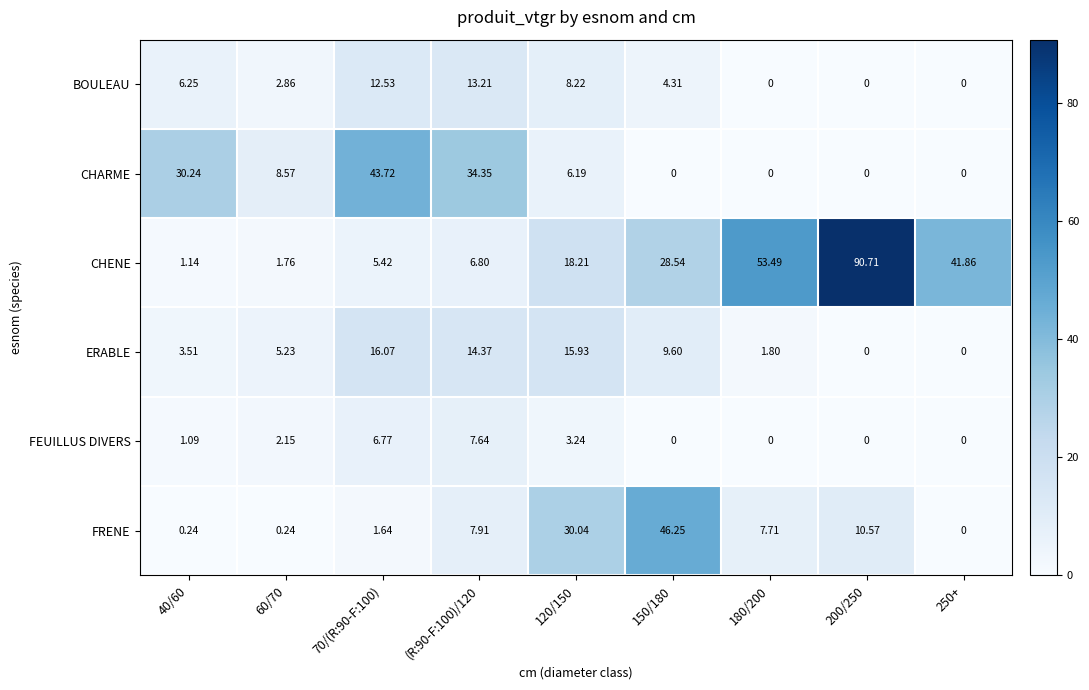

At which category is the sum across all series the highest?

200/250